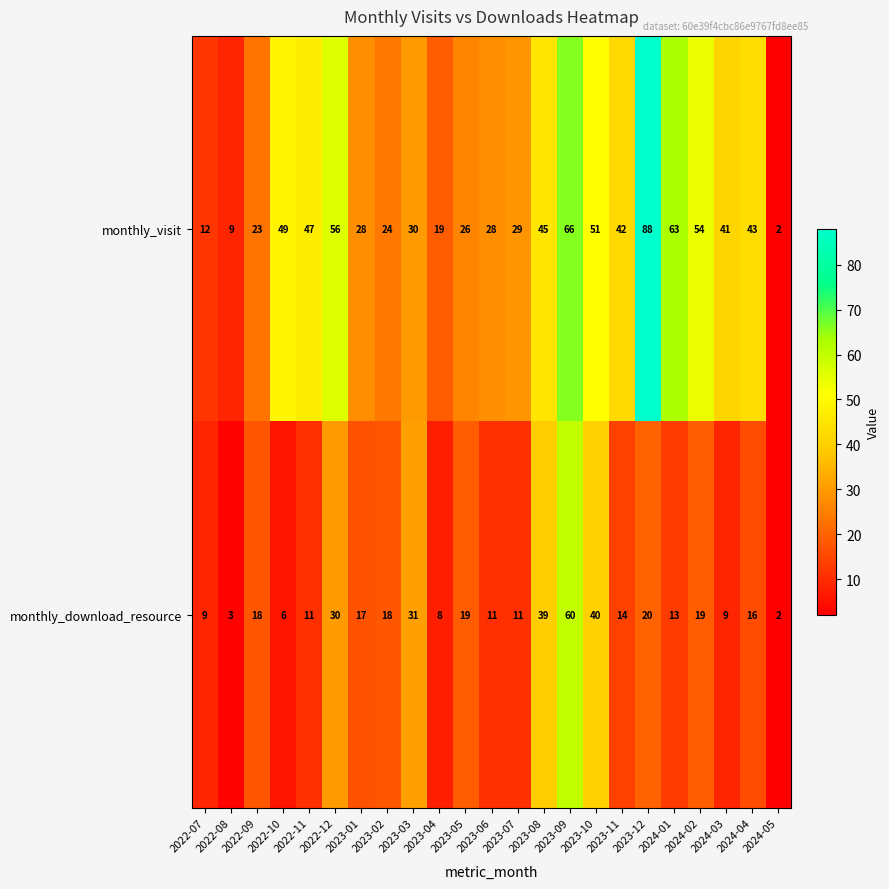

What is the total value across all series at 2022-11?

58